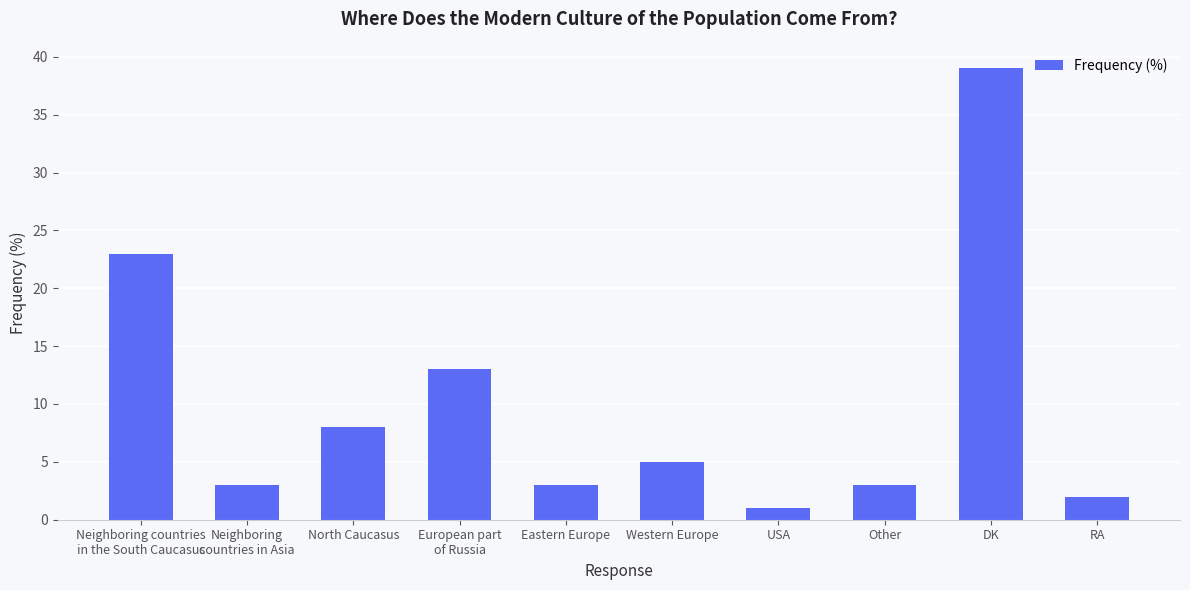

How many bars are there in total?

10